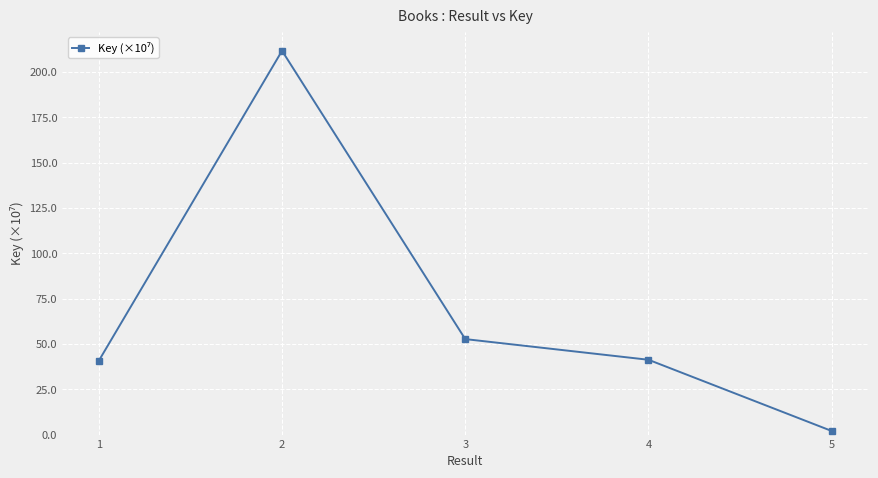

What is the sum of the values at 4 and 1?

82.0